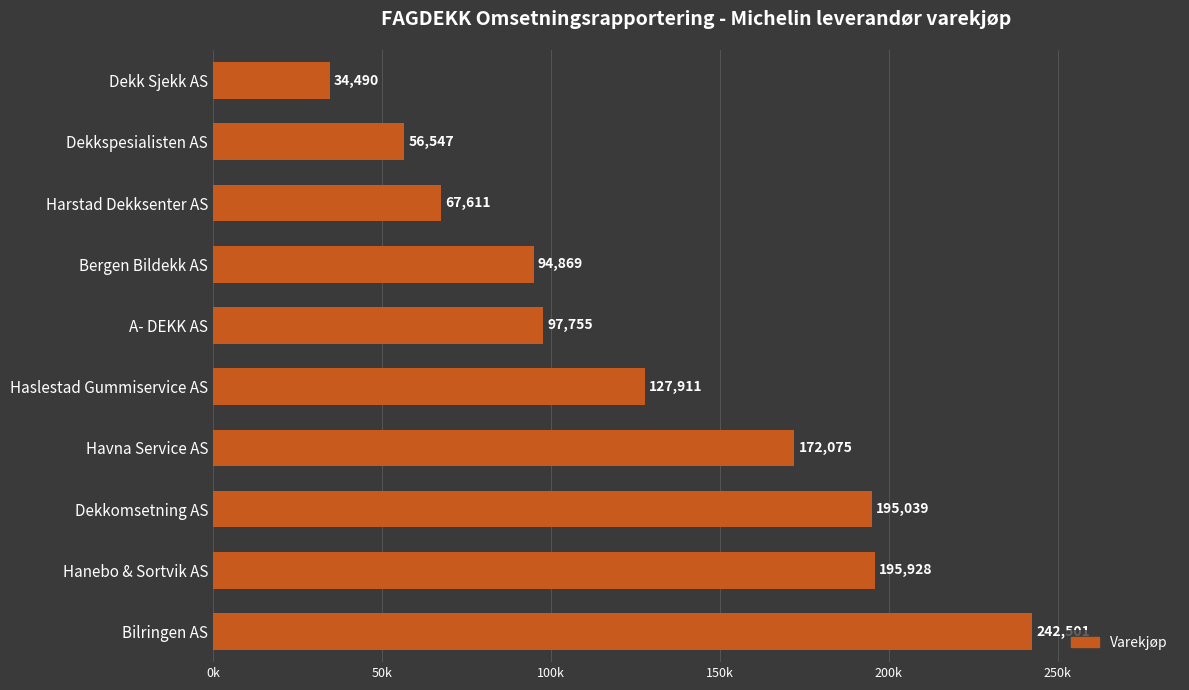

How many data points does each series have?

10